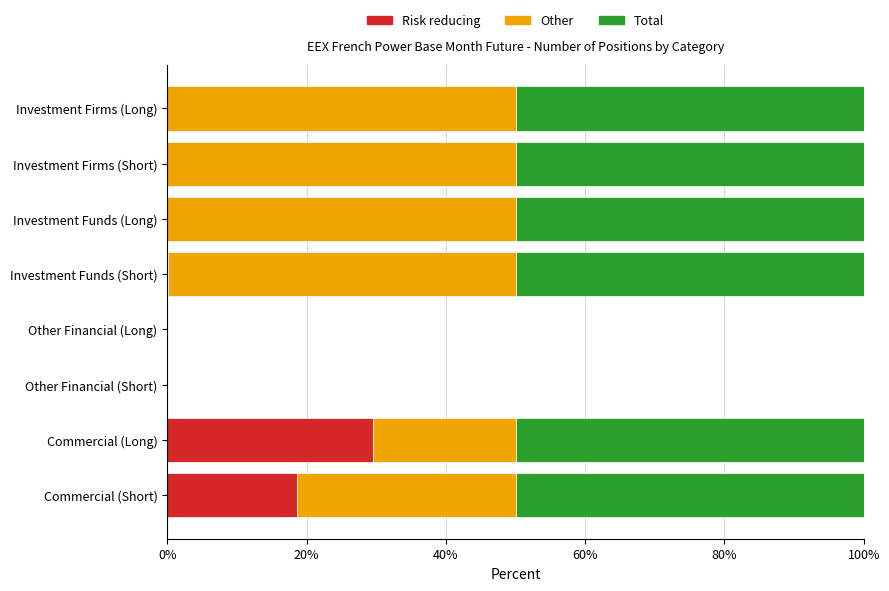

How many categories are shown in the chart?

8